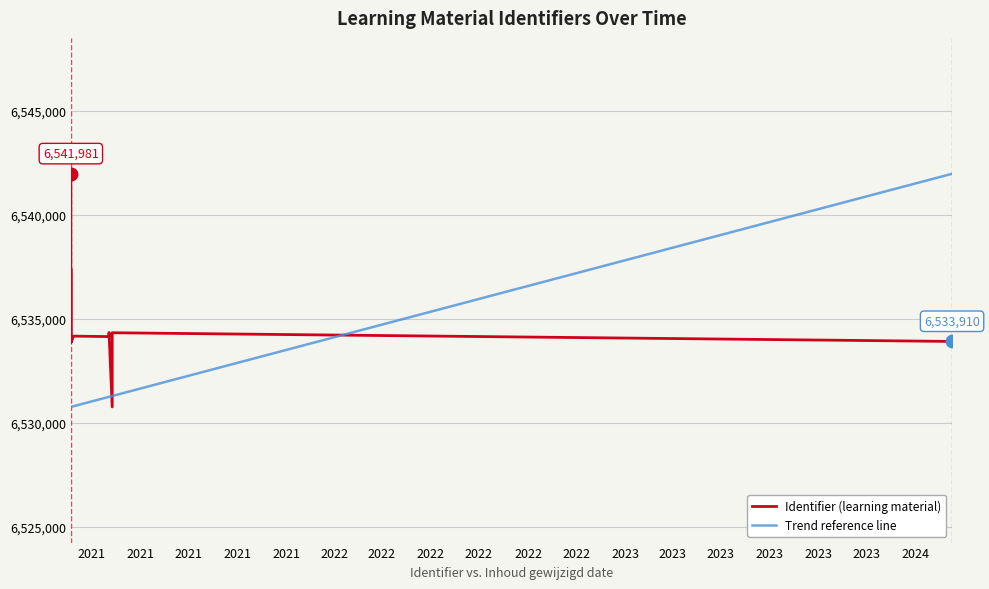

At which category does Identifier (learning material) reach its first local peak?

2021